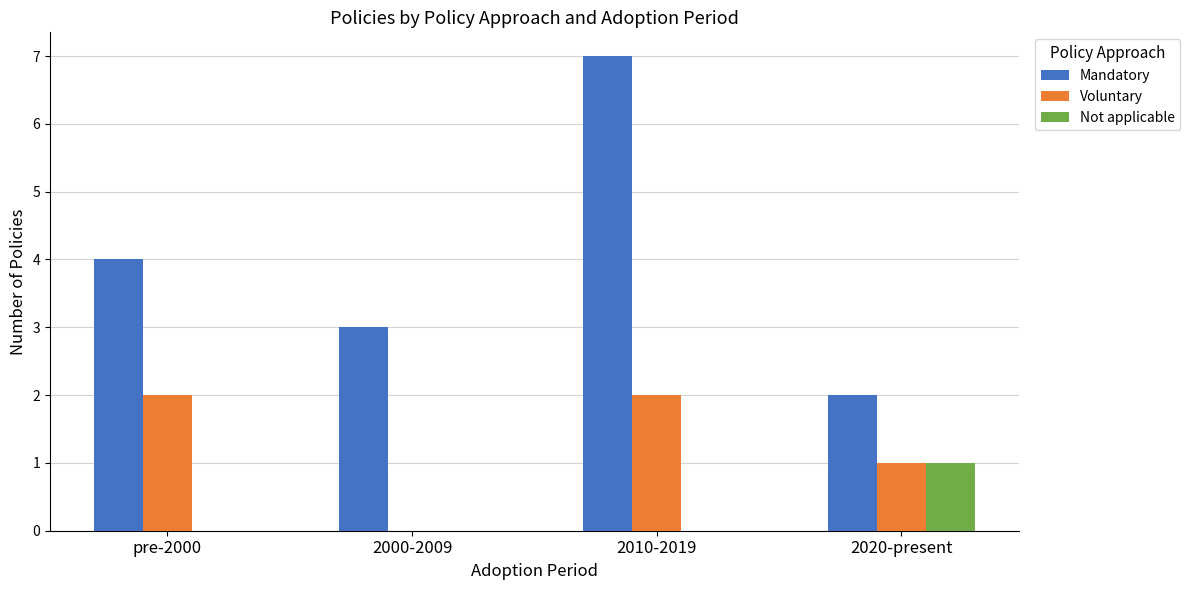

The value of Mandatory at 2000-2009 is 1. True or false?

False